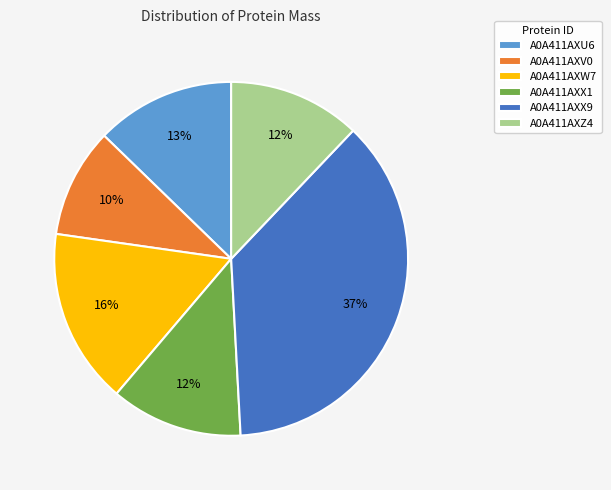

Which category has the smallest portion of the pie?

A0A411AXV0